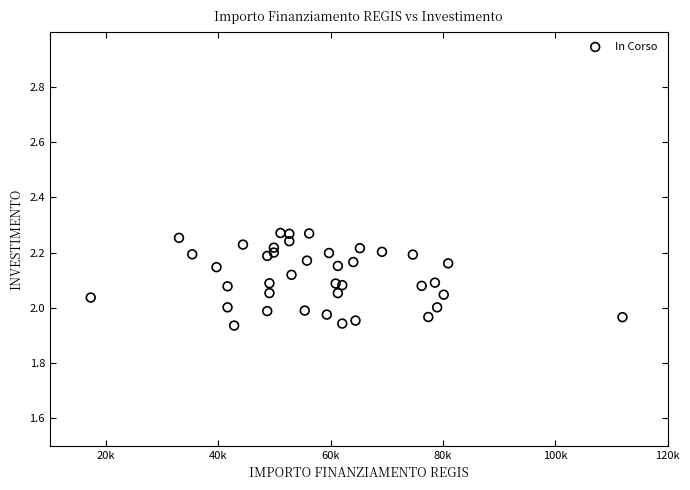

What is the range of X values (max minus min)?

94665.7